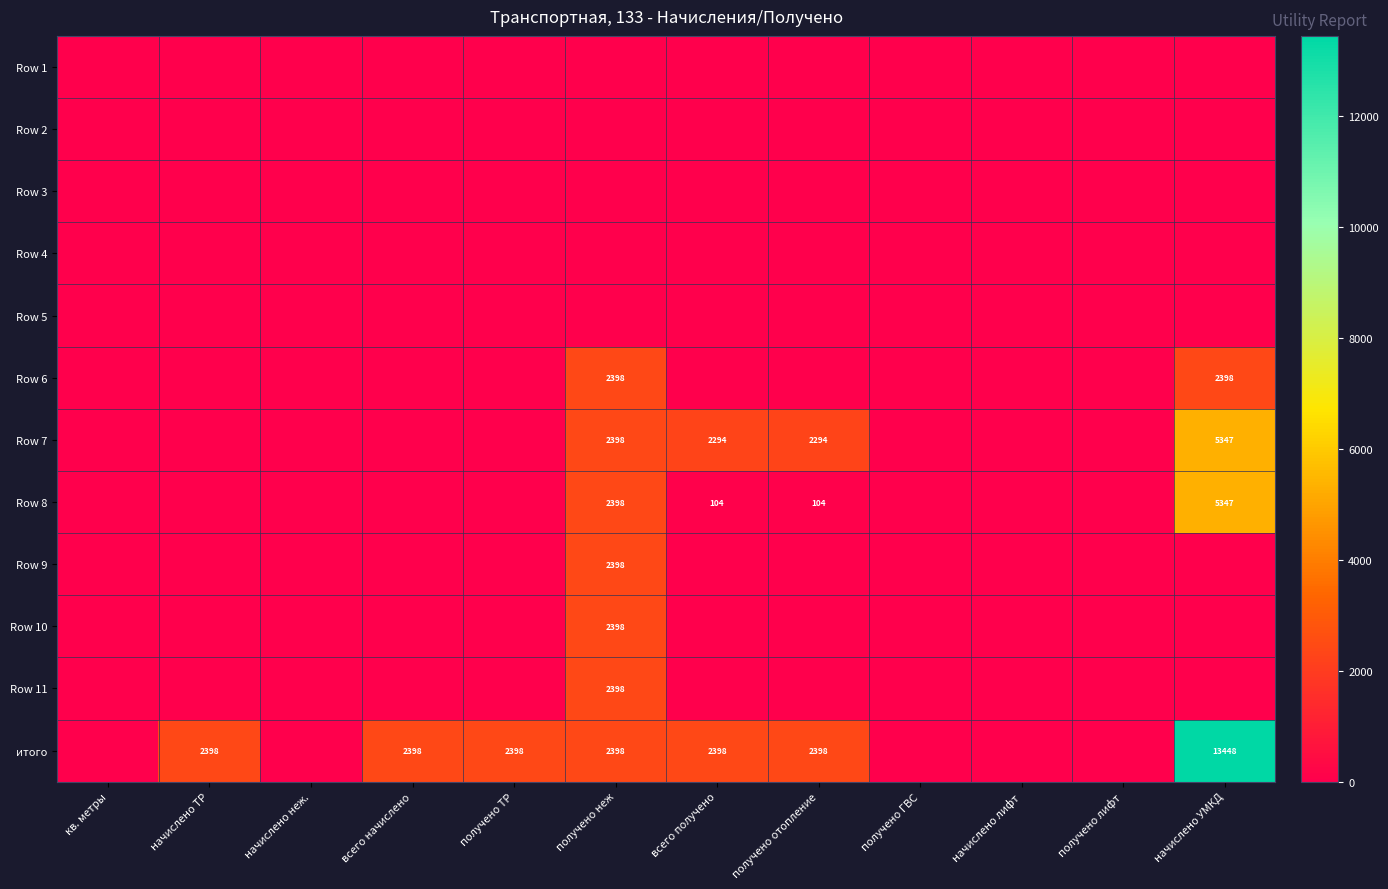

Rank the series by their maximum value, from highest to lowest.

итого, Row 7, Row 8, Row 6, Row 9, Row 10, Row 11, Row 1, Row 2, Row 3, Row 4, Row 5